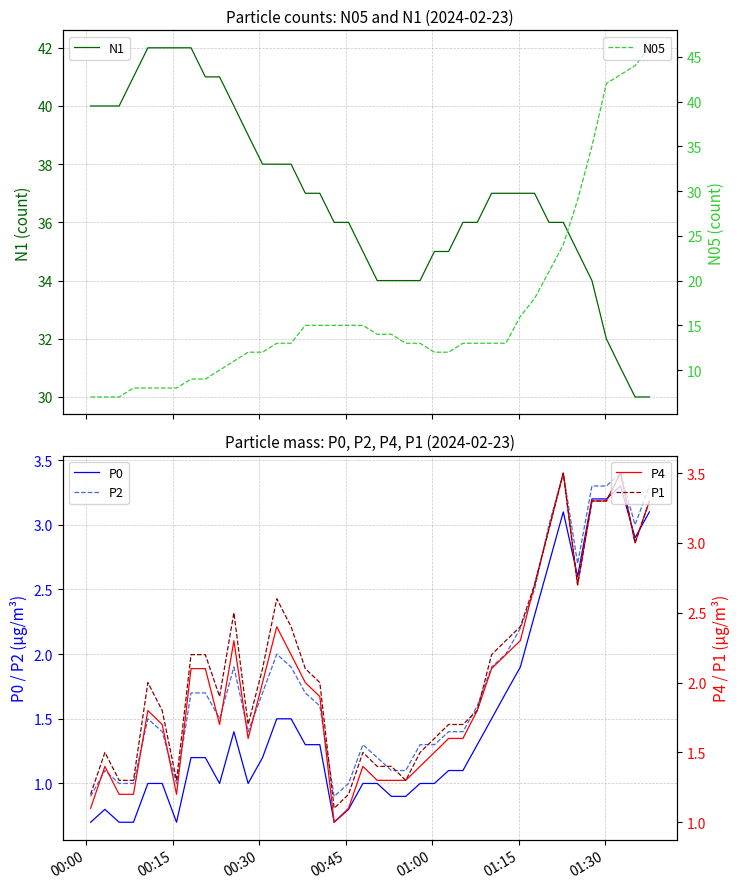

What is the minimum value for P0?

0.7